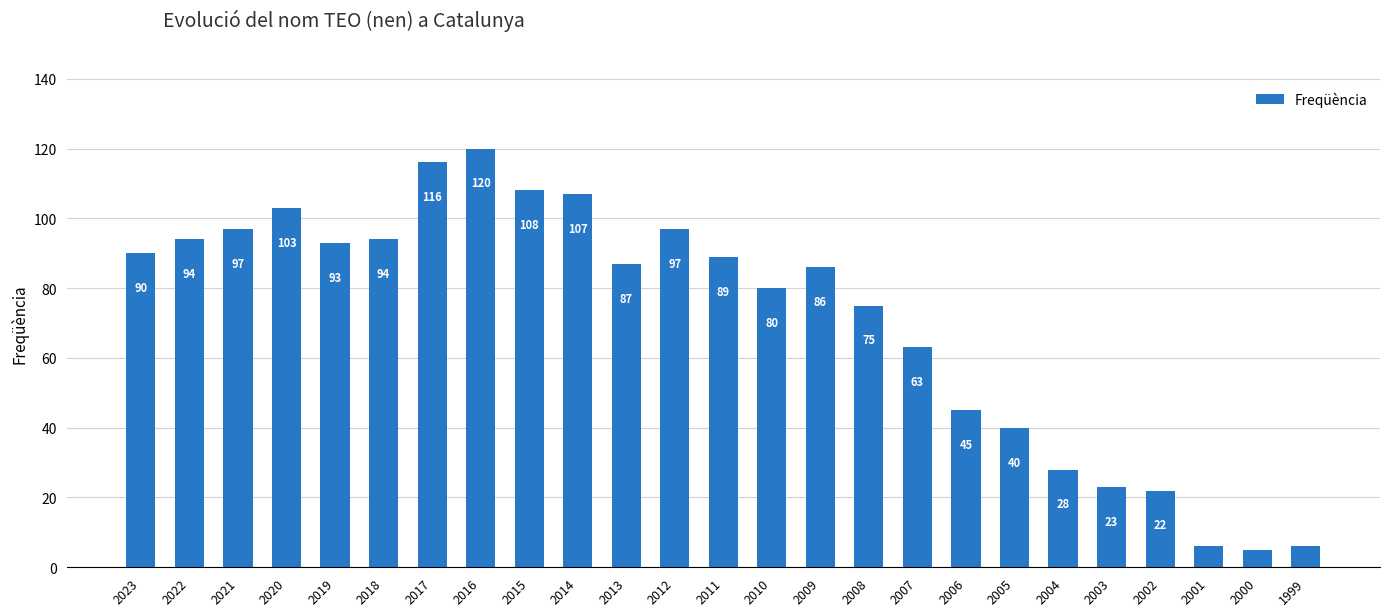

What is the sum of all values?

1774